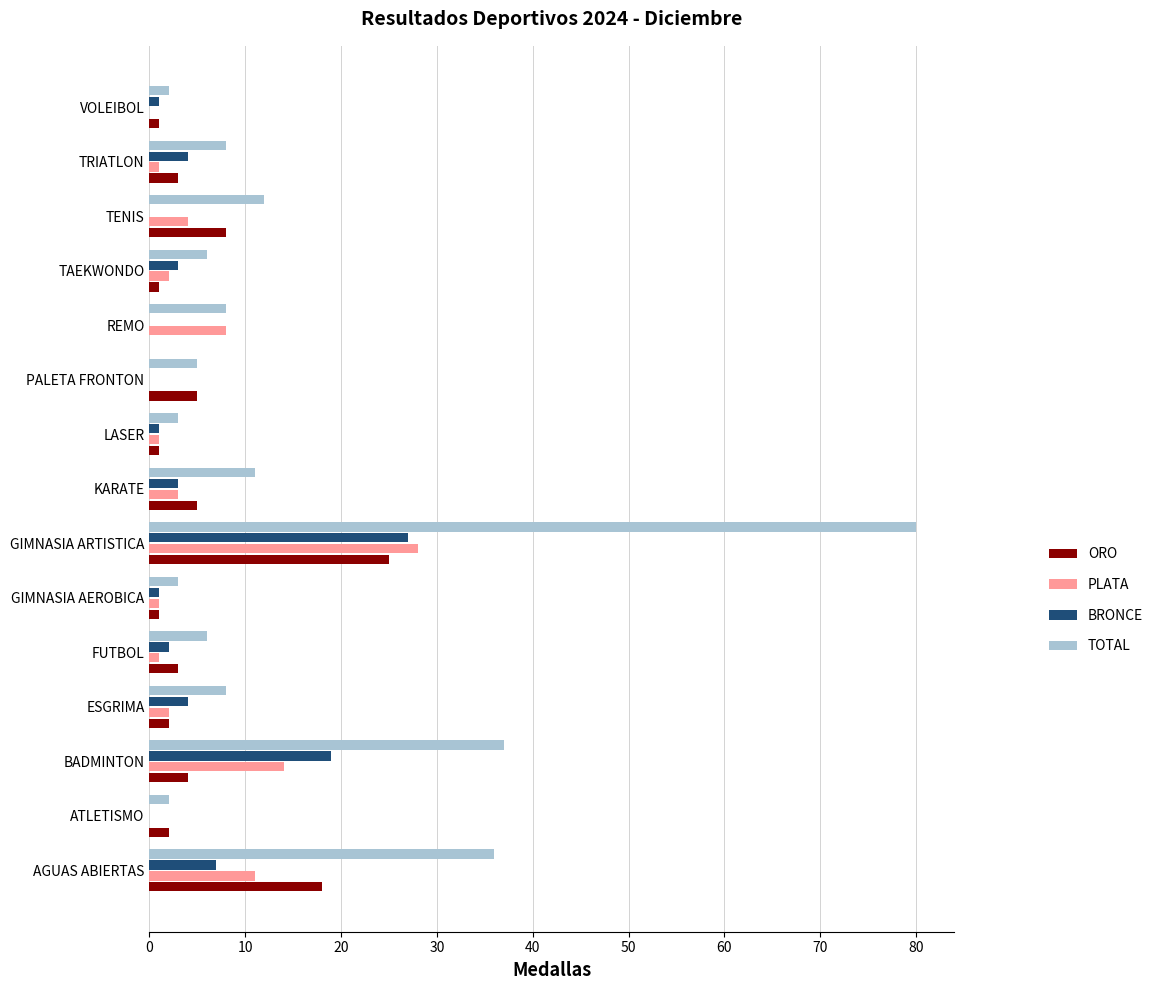

True or false: BRONCE has a value of -16 at REMO.

False